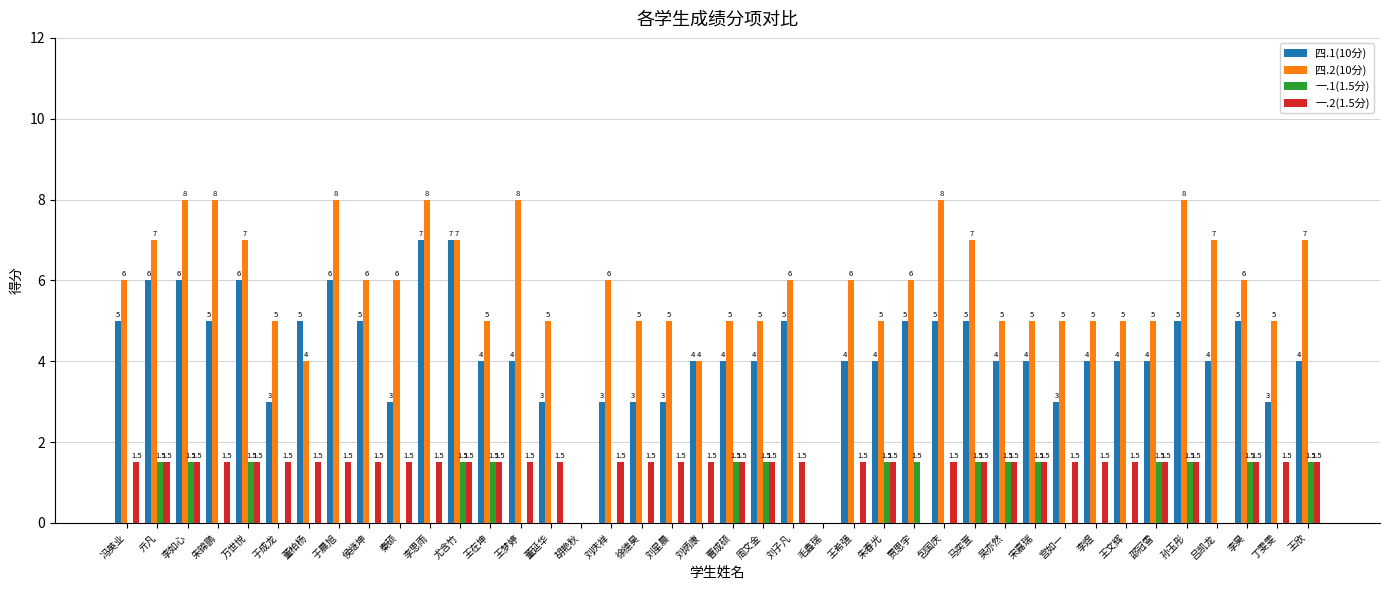

Is the value of 一.2(1.5分) at 亓凡 greater than the value of 四.2(10分) at 侯继坤?

No